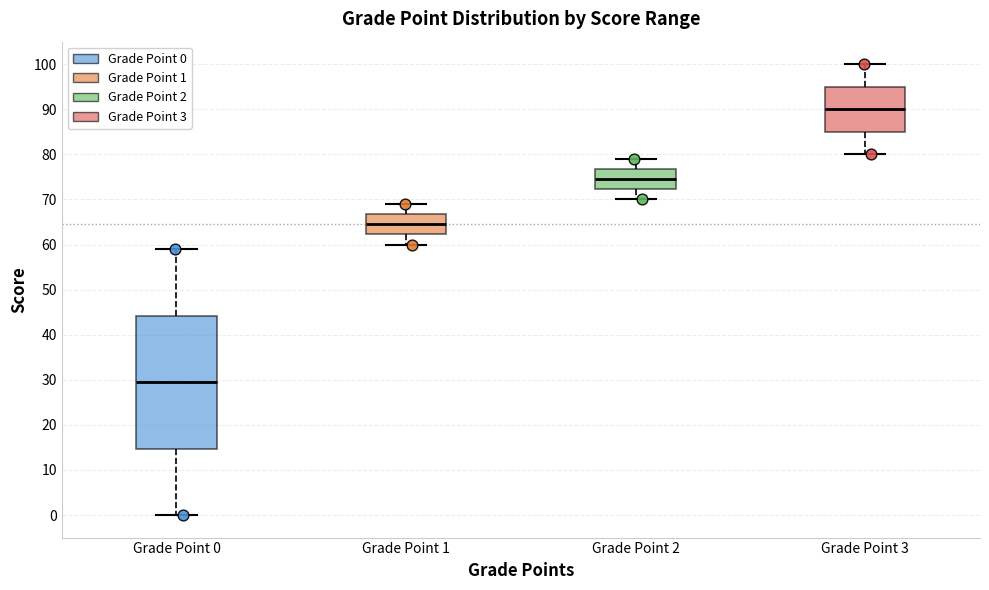

Reading left to right, transcribe this box plot: for each box, give where its median line is, the range the box spans, and where its two whiskers end, as read against the y-axis. The values are not printed on the chart, so give them approximately, as read against the axis.

Grade Point 0: median 30, box 15 to 44, whiskers 0 to 59
Grade Point 1: median 65, box 62 to 67, whiskers 60 to 69
Grade Point 2: median 75, box 72 to 77, whiskers 70 to 79
Grade Point 3: median 90, box 85 to 95, whiskers 80 to 100